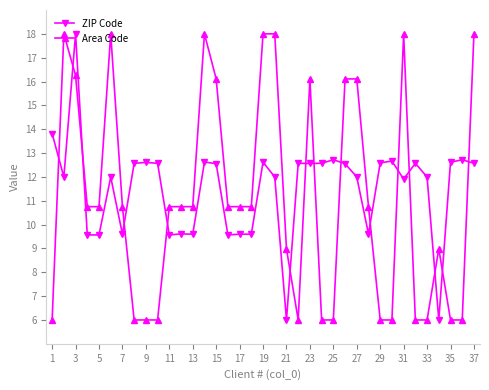

After their last crossing, which series has the higher values: Area Code or ZIP Code?

Area Code